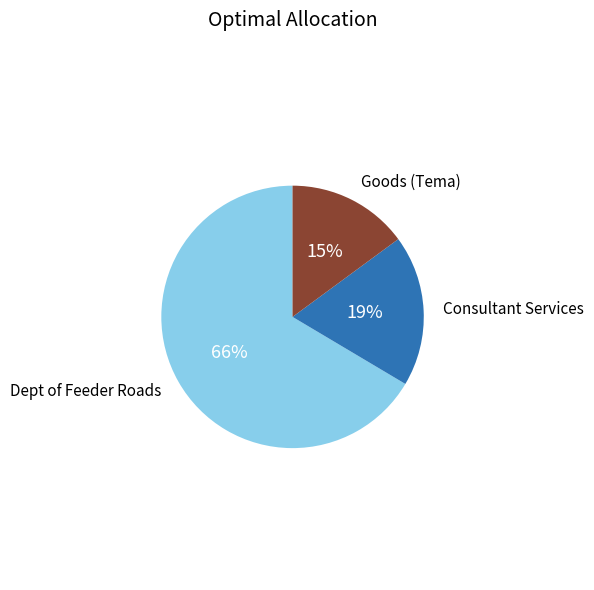

To the nearest percent, what is the combined percentage of Consultant Services and Goods (Tema)?

34%